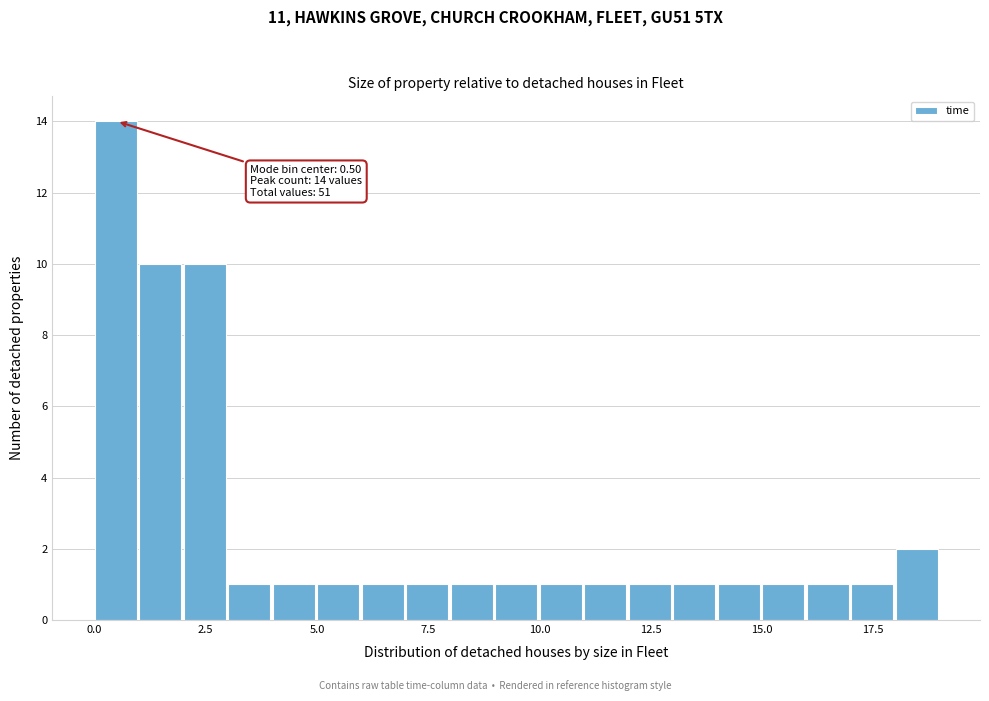

Around what value on the x-axis is the tallest bar? Give the approximate position of its centre, as read against the axis.

0.5